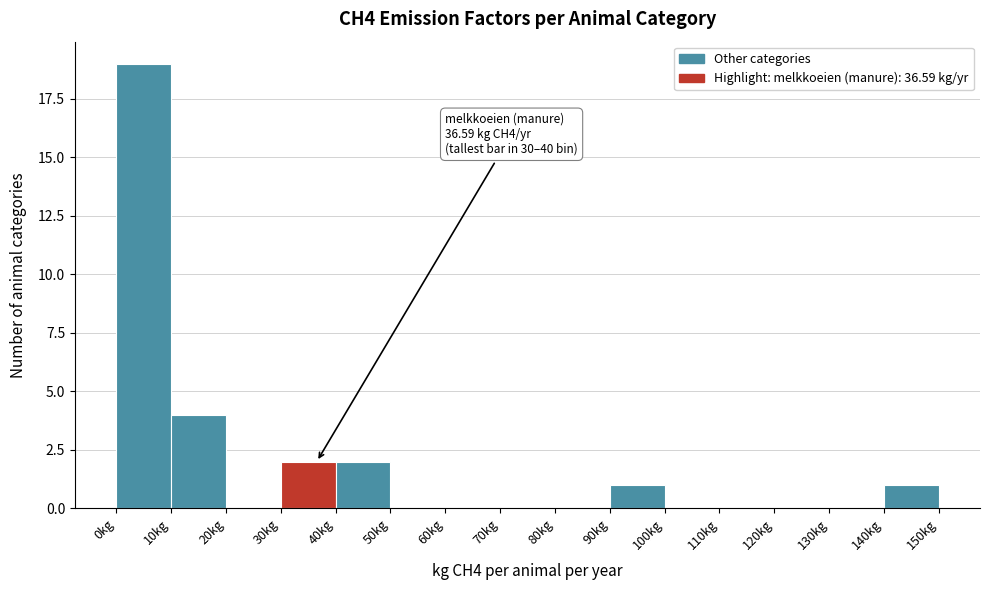

Which range on the x-axis has the tallest bar?

0 to 10